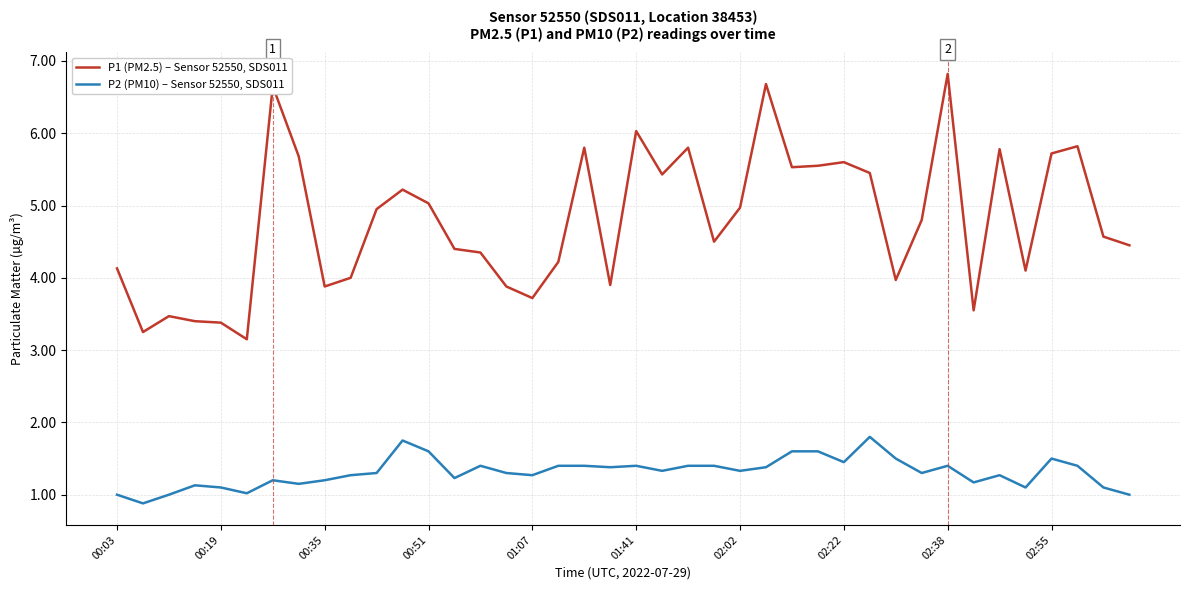

True or false: P1 (PM2.5) – Sensor 52550, SDS011 and P2 (PM10) – Sensor 52550, SDS011 cross at least once.

False